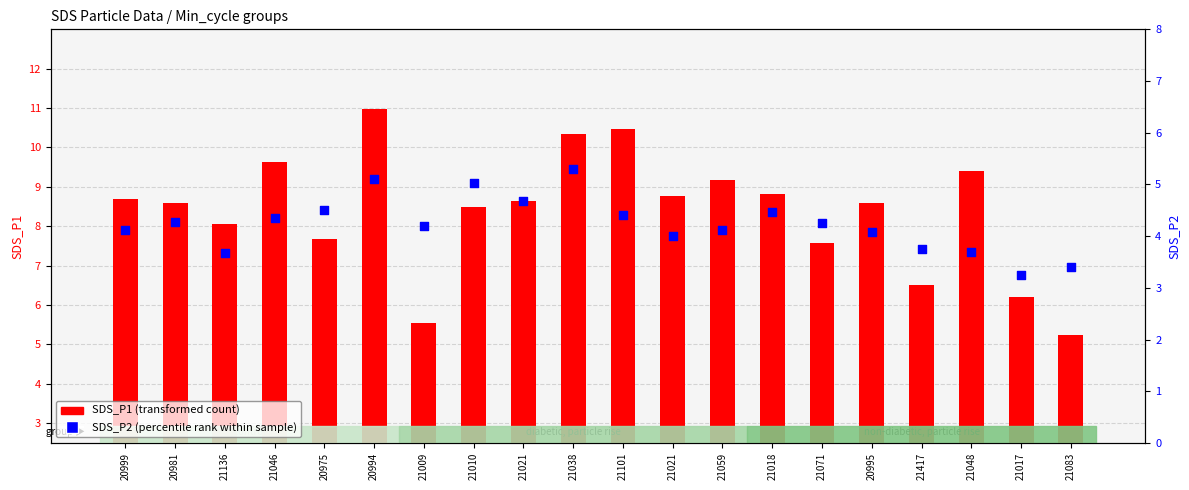

At which category is the sum across all series the highest?

20994